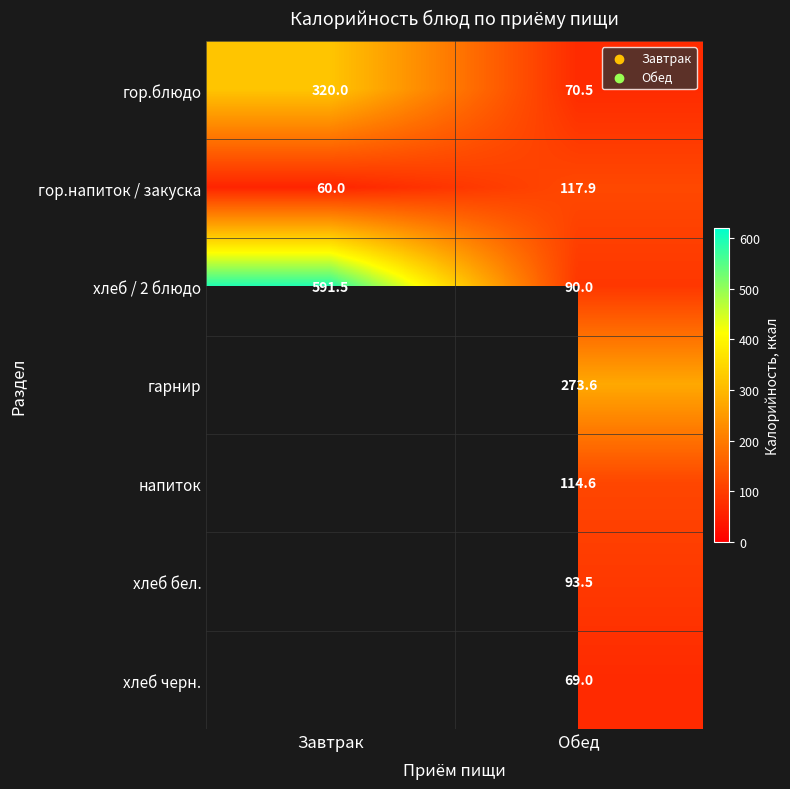

At which label does гор.напиток / закуска first exceed 117?

Обед